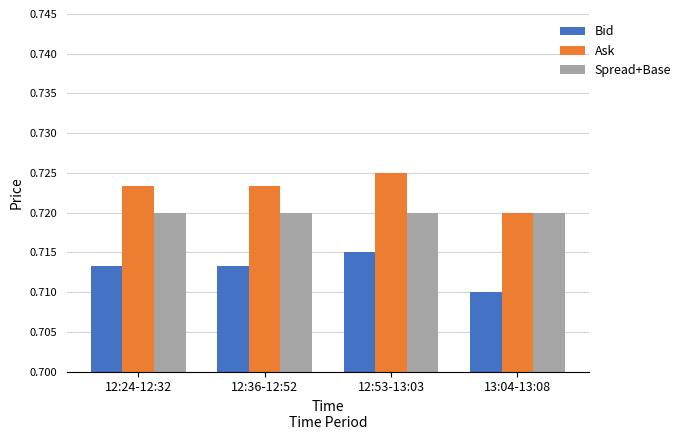

At 12:53-13:03, list the series in order from smallest to largest.

Bid, Spread+Base, Ask